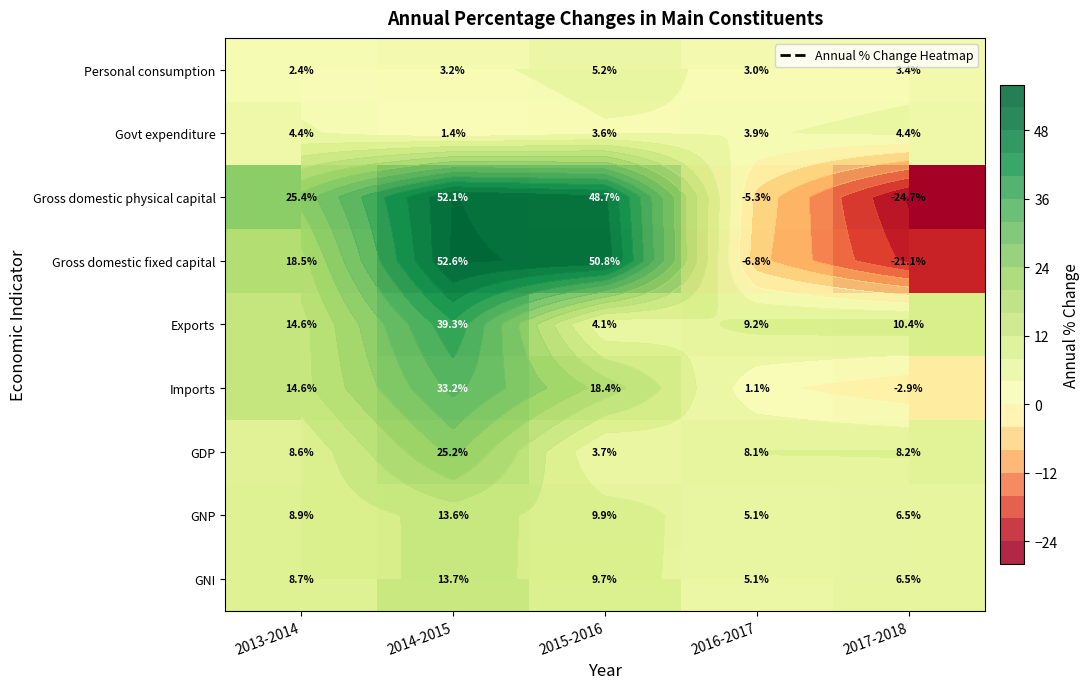

What is the highest value of the Personal consumption series?

5.2